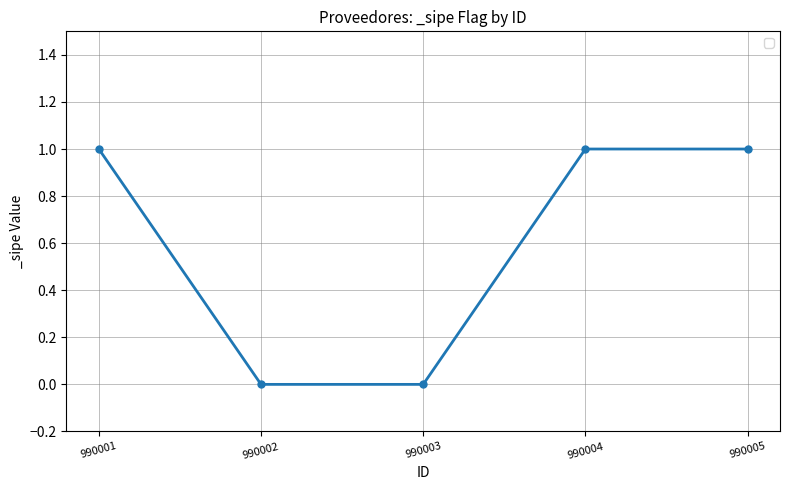

True or false: the data has more than 2 interior local peaks.

False